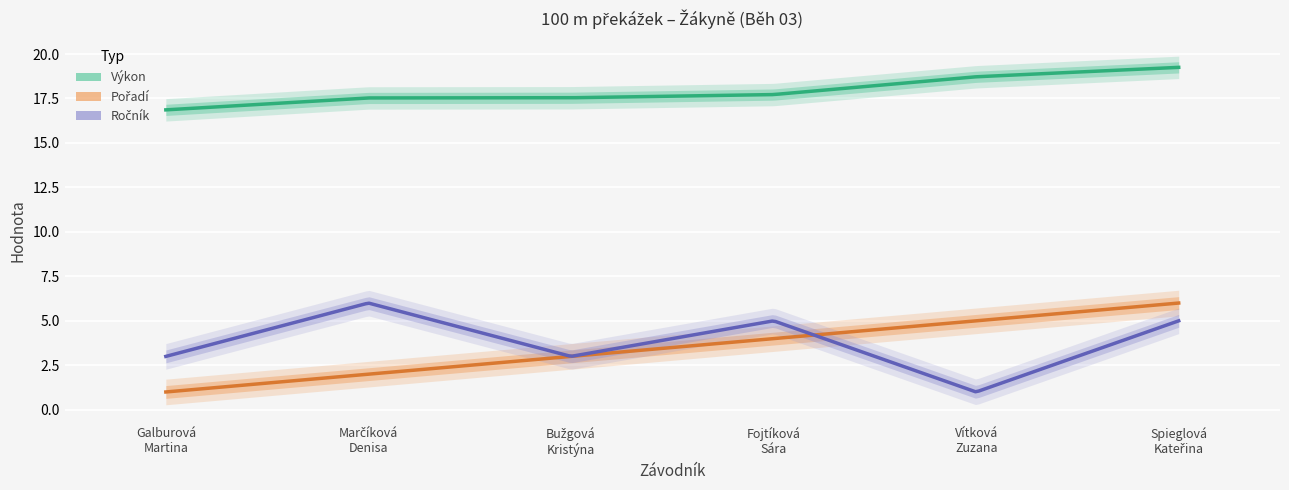

List the series in order of their peak value, lowest first.

Pořadí, Ročník, Výkon